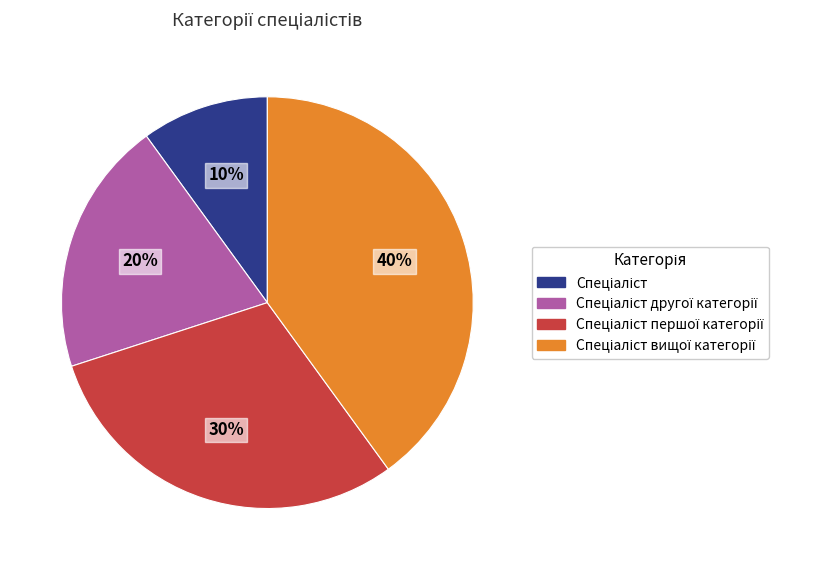

To the nearest percent, what is the difference between the largest and smallest slice percentages?

30%